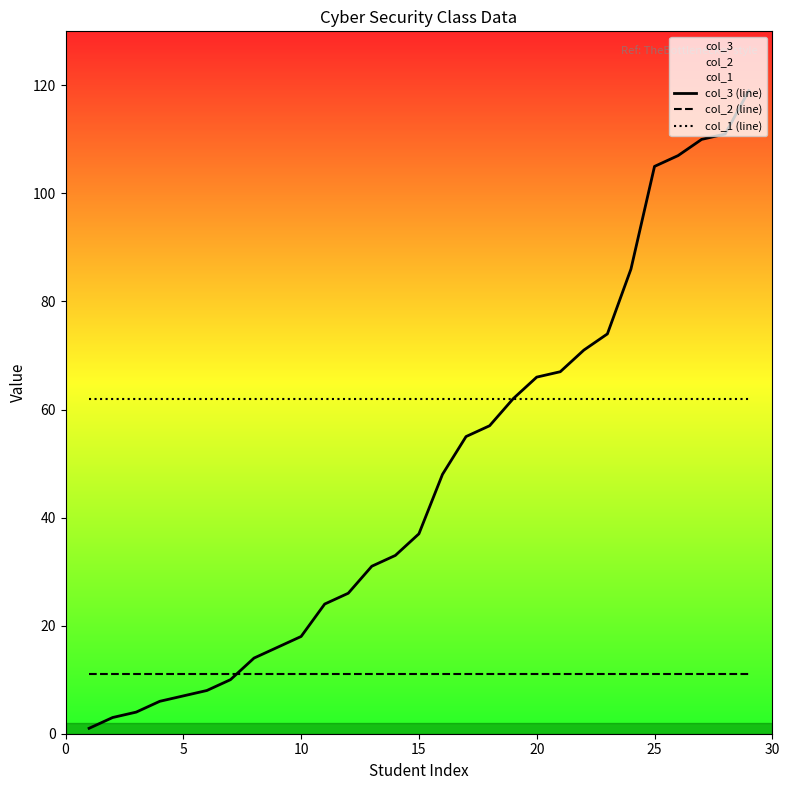

Which series has the largest range (max minus min)?

col_3 (line)